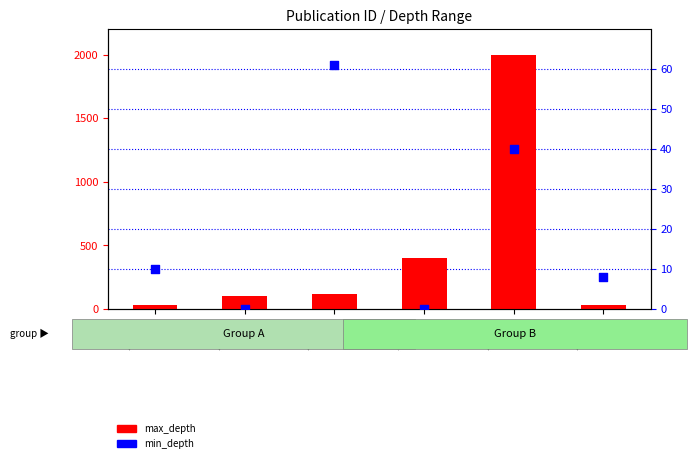

Which series has the largest total across all categories?

max_depth